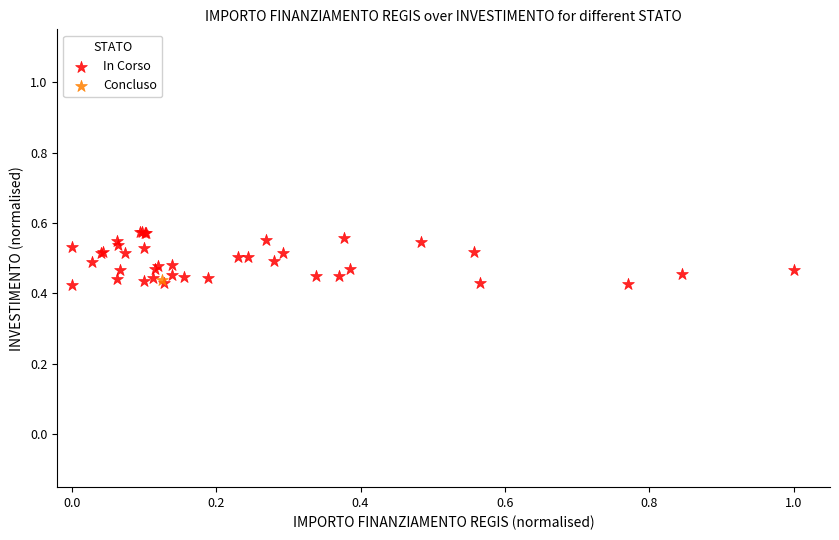

What are all the series names shown in the legend?

In Corso, Concluso